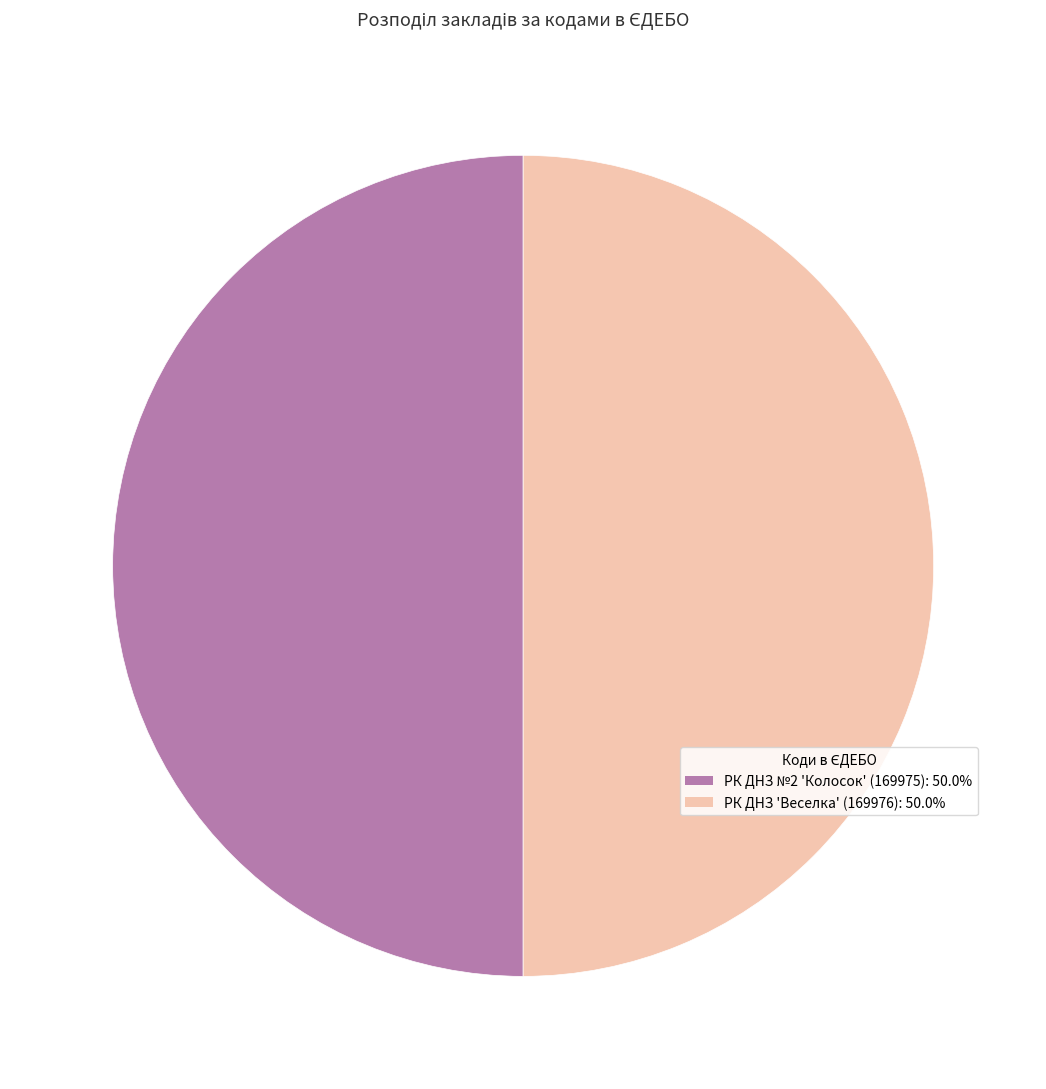

True or false: РК ДНЗ 'Веселка' (169976) accounts for 62% of the total.

False